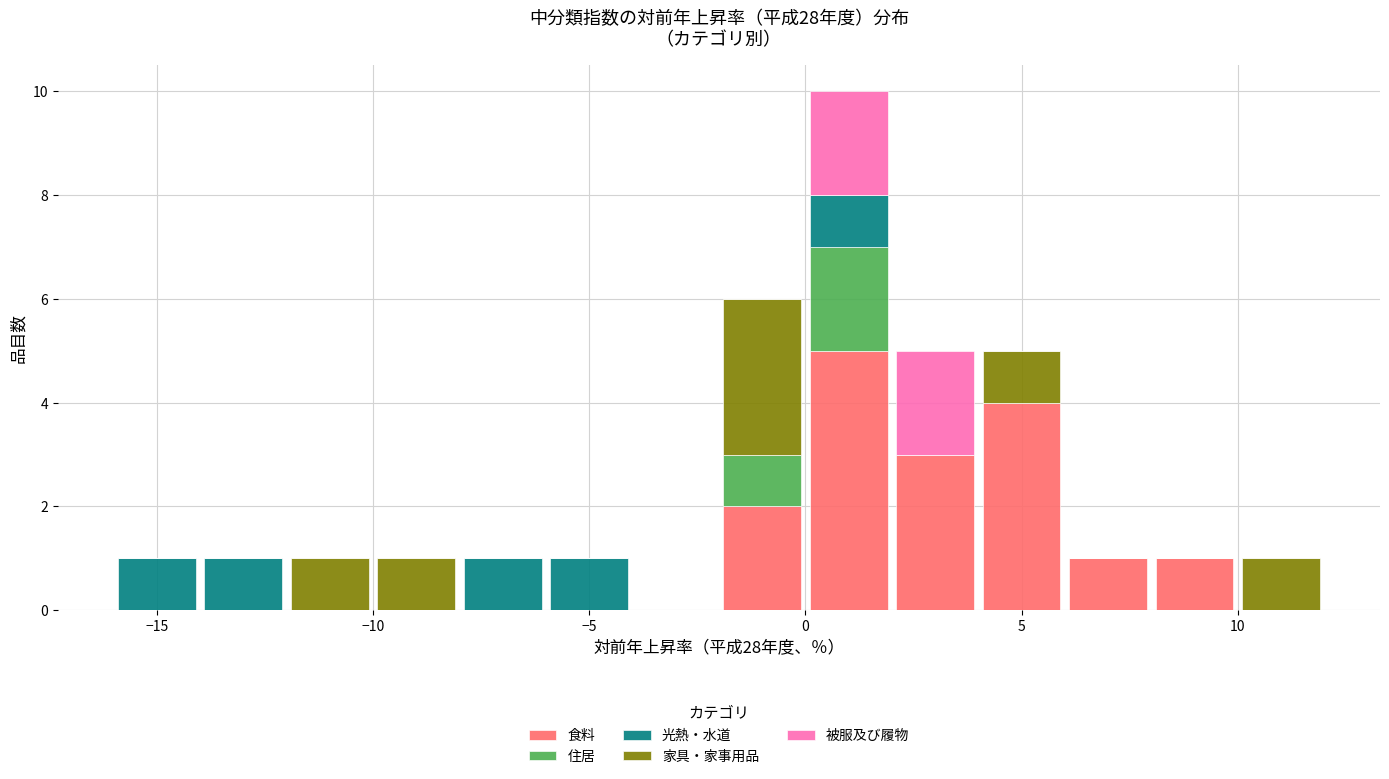

Reading left to right, transcribe this chart: for each stacked bar, give the range it covers on the x-axis and its total height. The values are not printed on the chart, so give them approximately, as read against the axis.

-16 to -14: 1
-14 to -12: 1
-12 to -10: 1
-10 to -8: 1
-8 to -6: 1
-6 to -4: 1
-4 to -2: 0
-2 to 0: 6
0 to 2: 10
2 to 4: 5
4 to 6: 5
6 to 8: 1
8 to 10: 1
10 to 12: 1